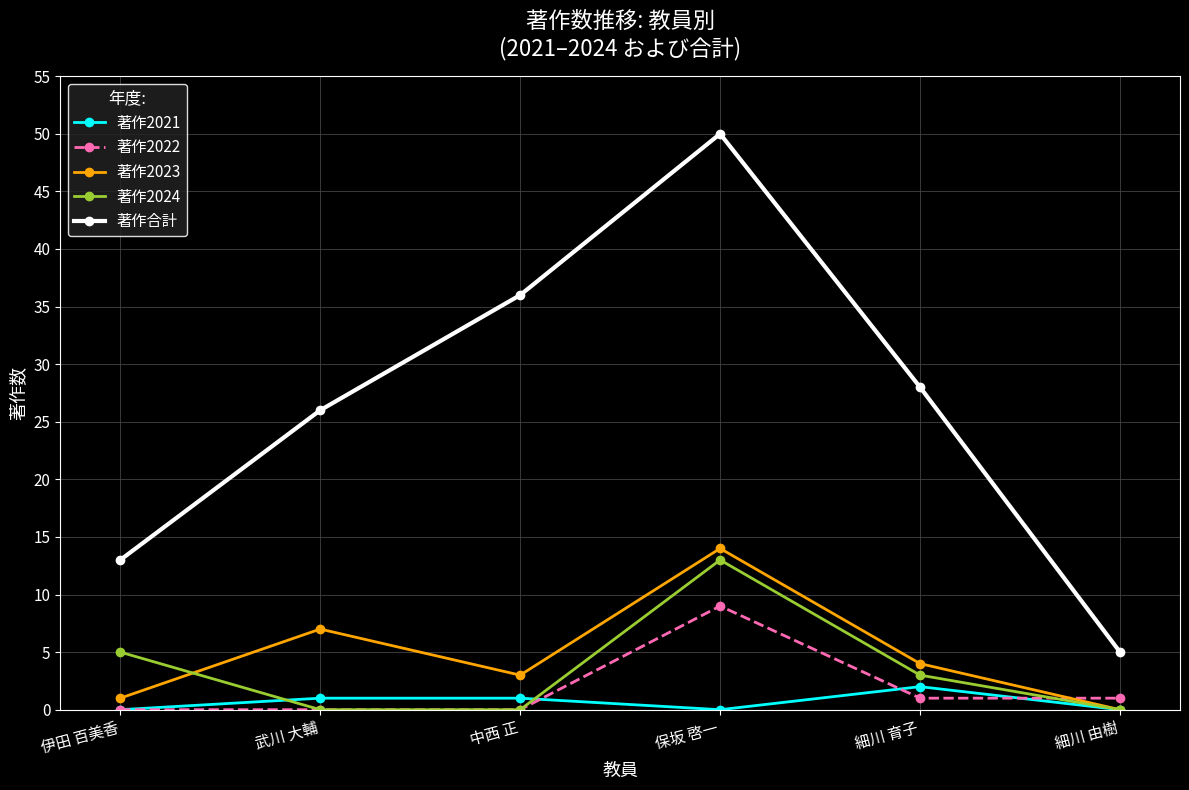

Is the value of 著作2024 at 中西 正 greater than the value of 著作2021 at 細川 育子?

No